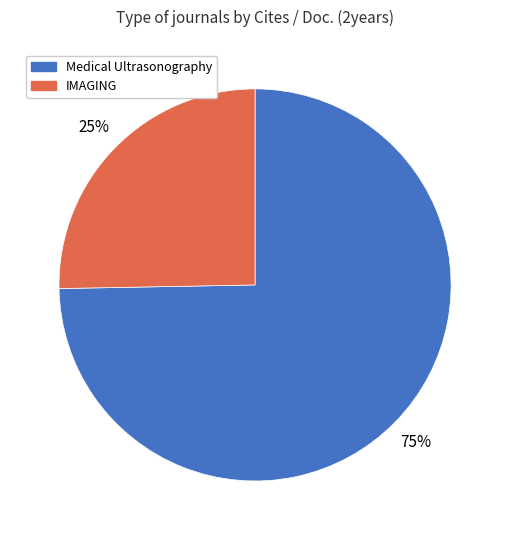

Is it true that Medical Ultrasonography is 69% of the pie?

False